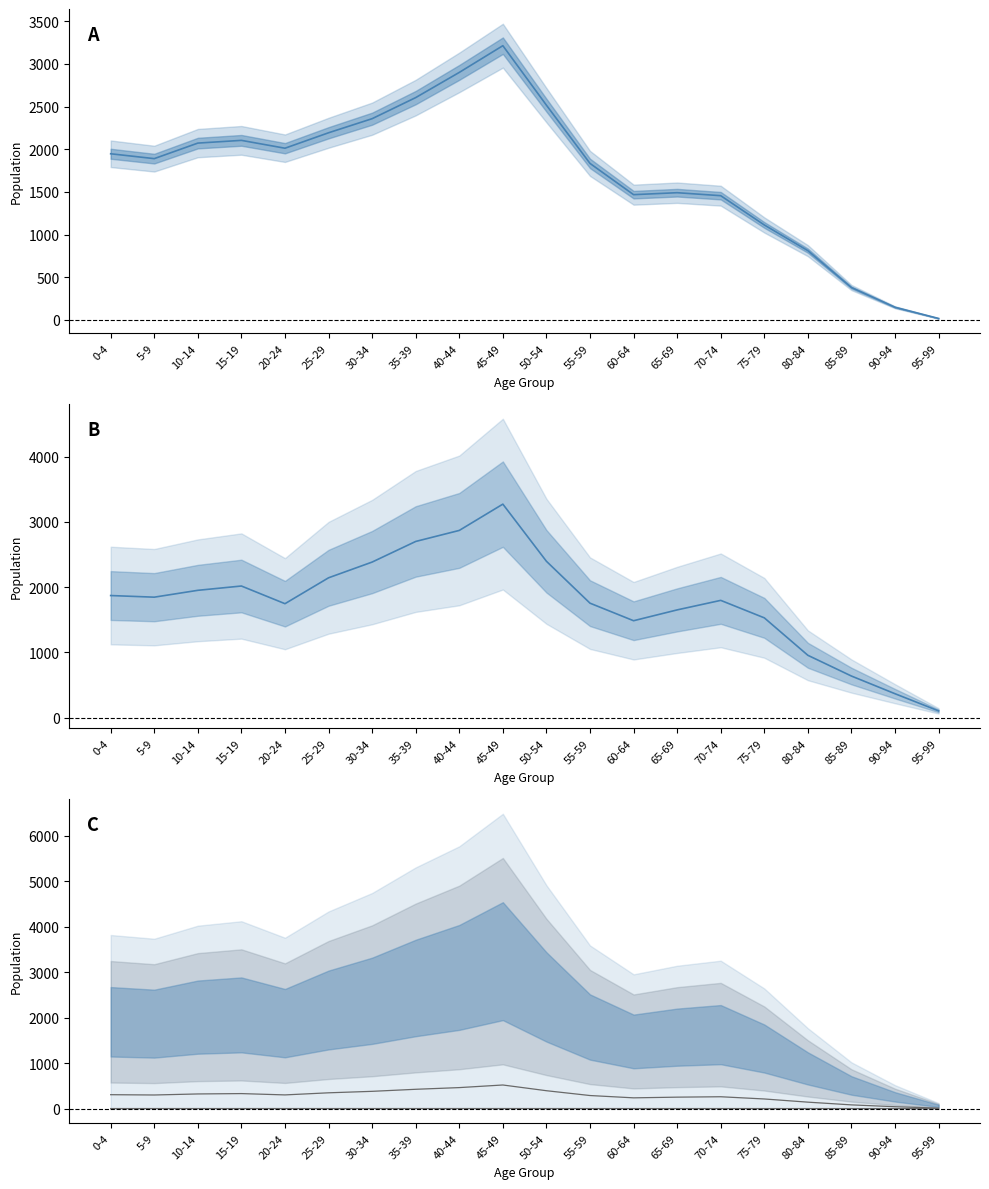

True or false: Total (upper) and Total (lower) cross at least once.

False